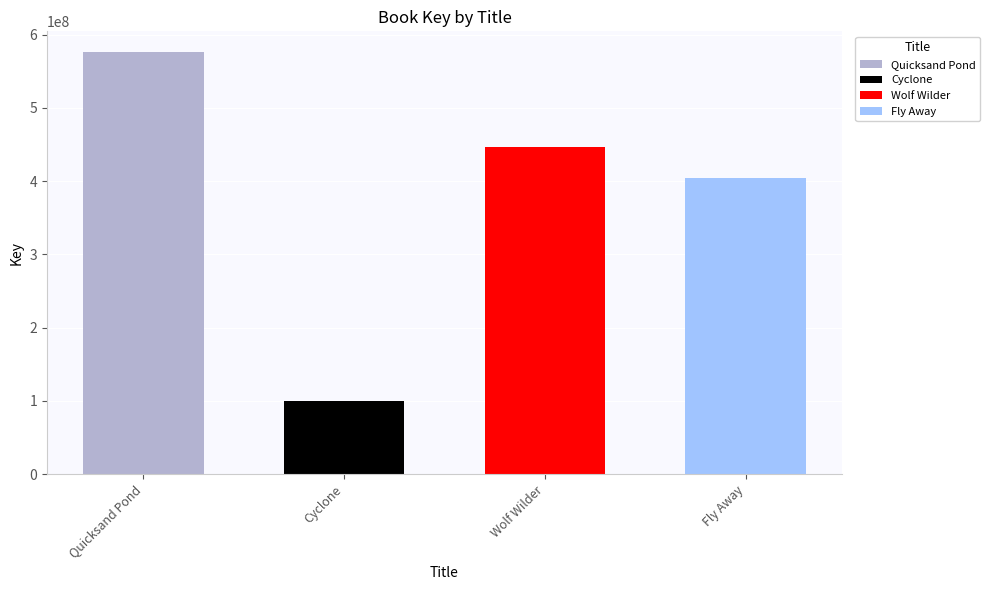

List the labels in order of value, largest first.

Quicksand Pond, Wolf Wilder, Fly Away, Cyclone